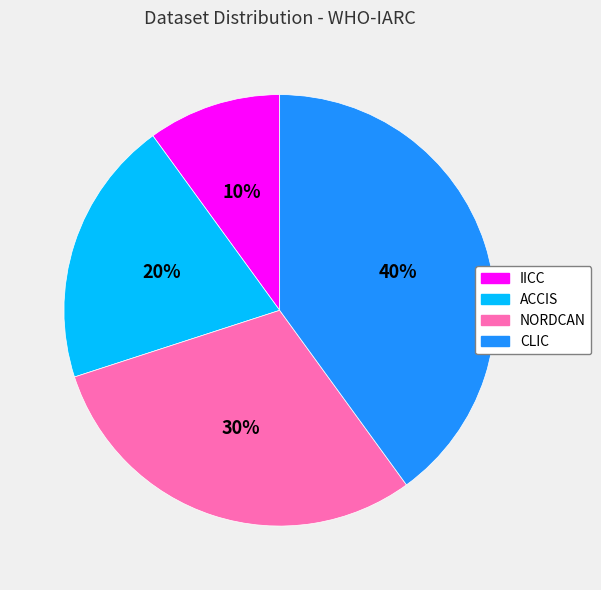

How many slices are in this pie chart?

4